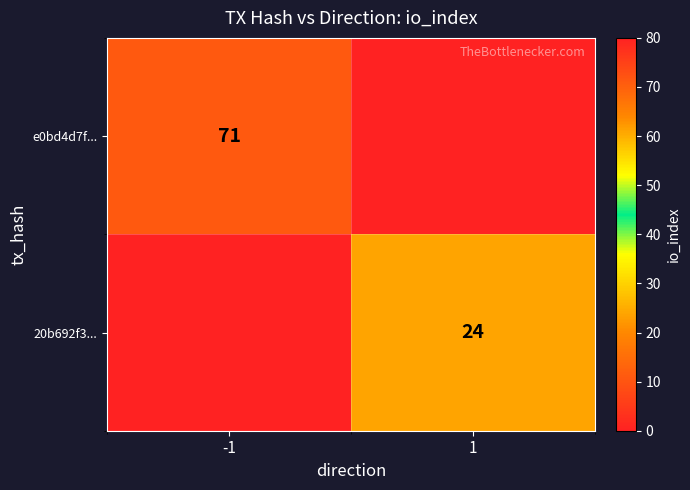

The e0bd4d7f... series shows 71 at -1. True or false?

True